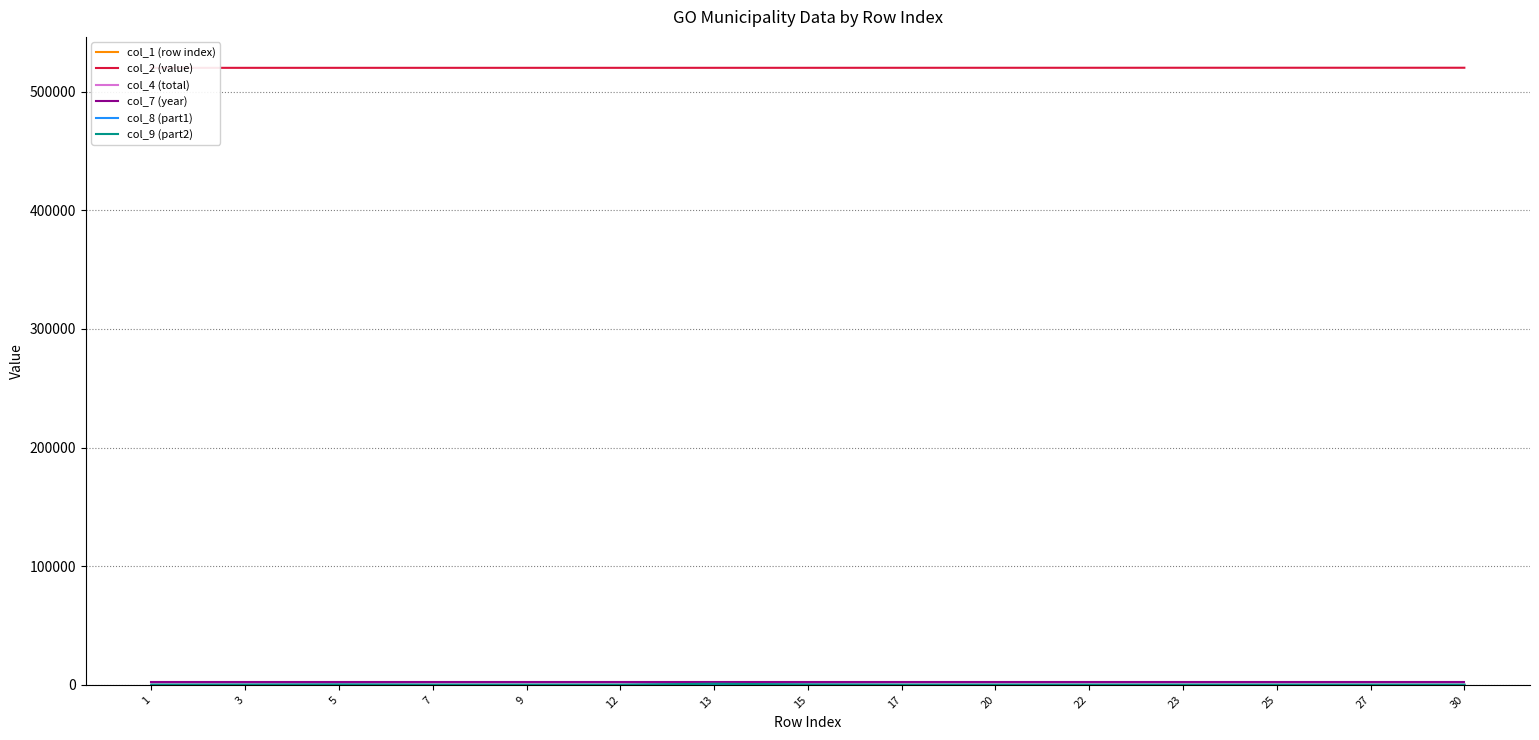

What is the average value of the col_8 (part1) series?

32.7